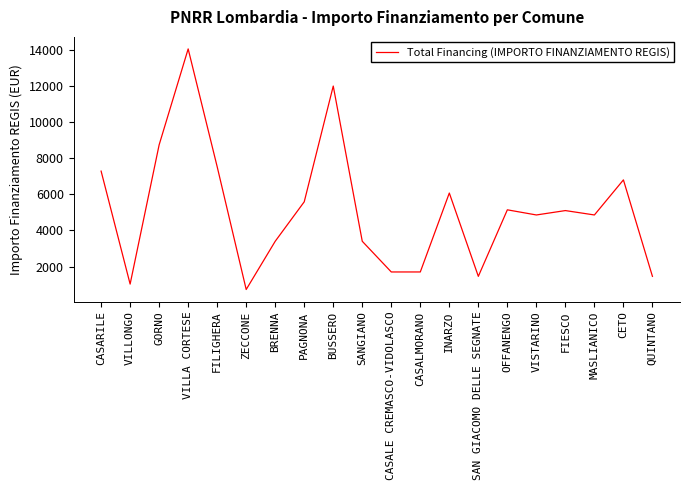

What is the difference between the maximum and minimum values?

13334